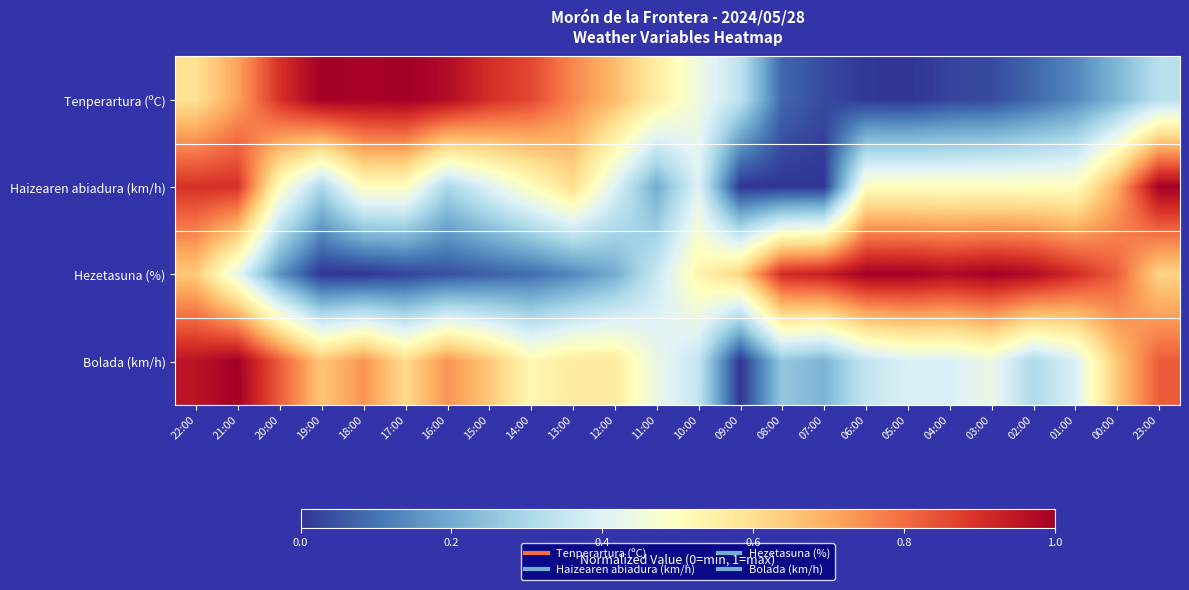

How many series are shown in this chart?

4